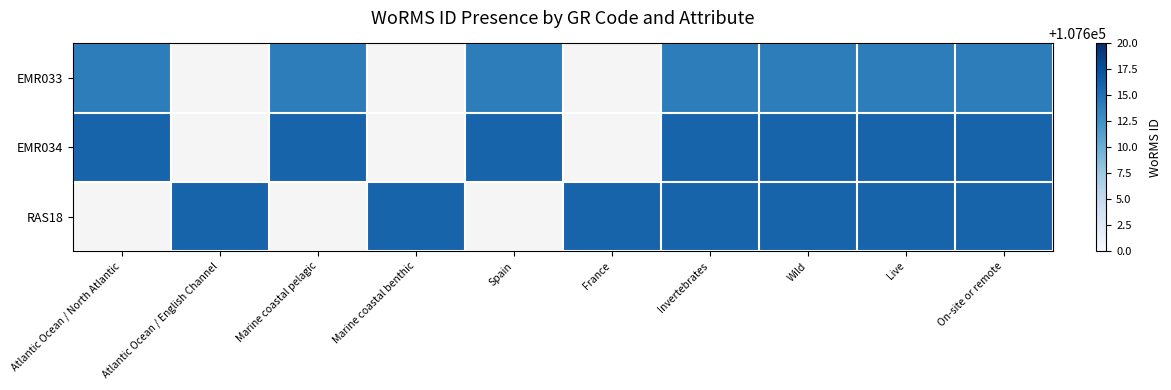

Is it true that EMR034 equals 36500.9 at Spain?

False